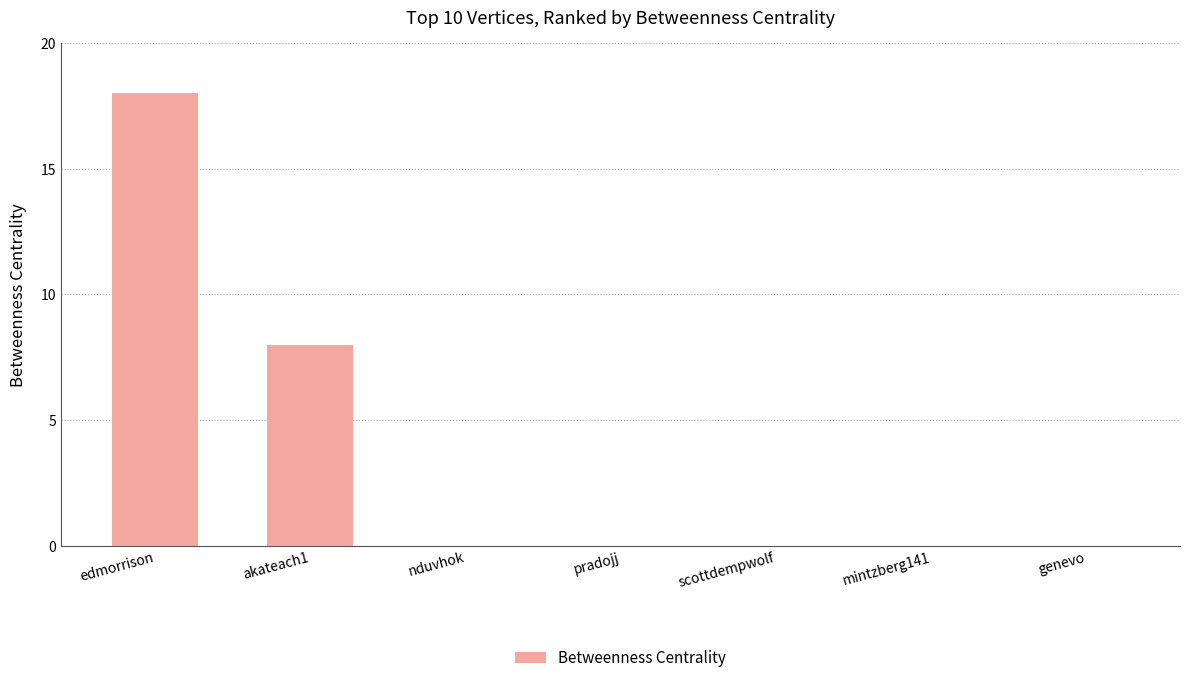

Reading right to left, what are all the values shown in this chart?

genevo=0	mintzberg141=0	scottdempwolf=0	pradojj=0	nduvhok=0	akateach1=8	edmorrison=18